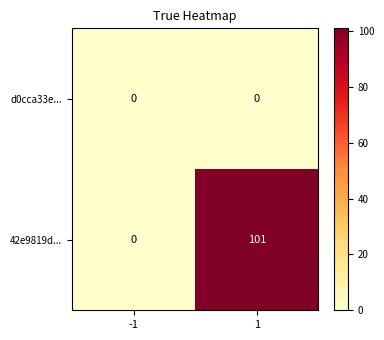

The 42e9819d... series shows 66 at -1. True or false?

False